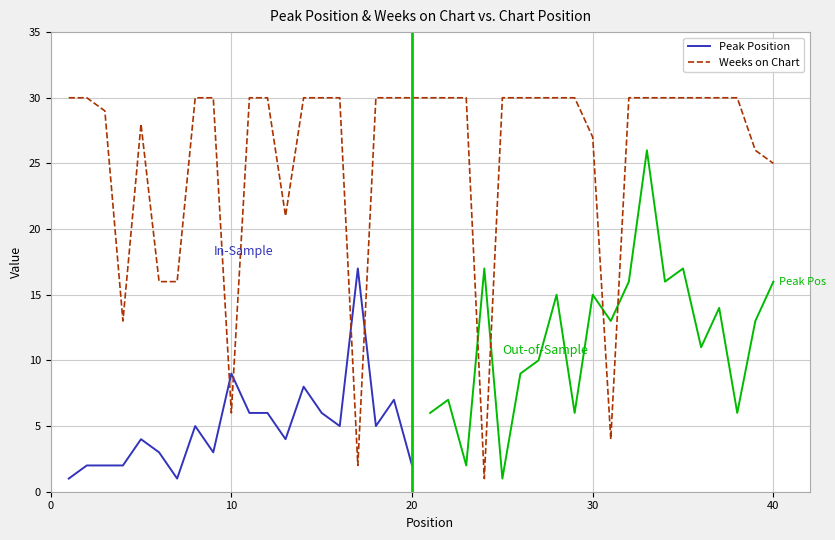

At which label is the value closest to 15?

6